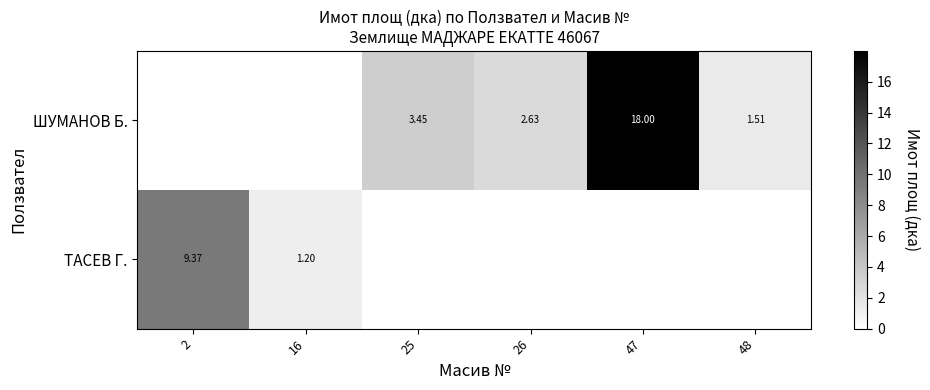

List the series in order of their peak value, highest first.

ШУМАНОВ Б., ТАСЕВ Г.